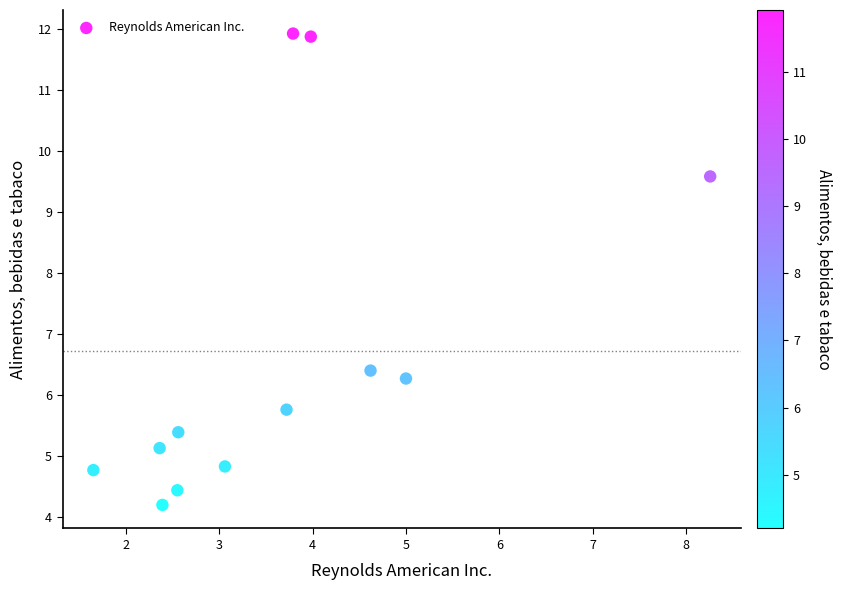

What is the average X value?

3.7